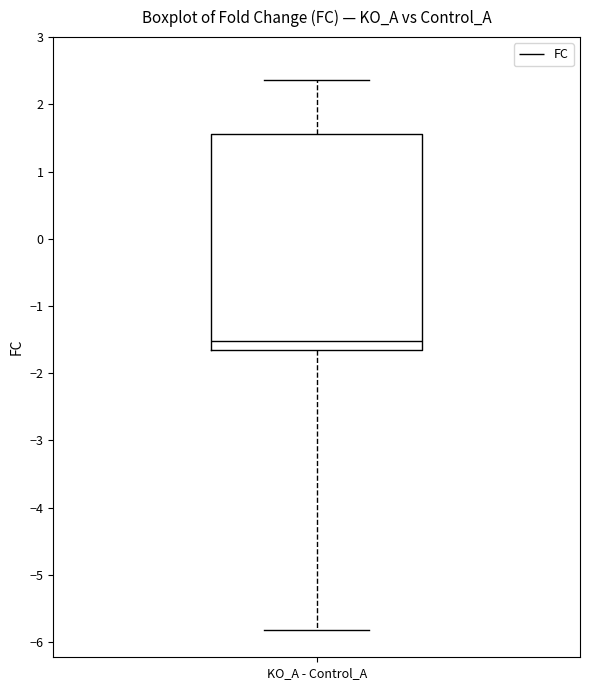

Where is the upper edge of the box for KO_A - Control_A on the y-axis? The values are not printed on the chart, so give them approximately, as read against the axis.

1.6